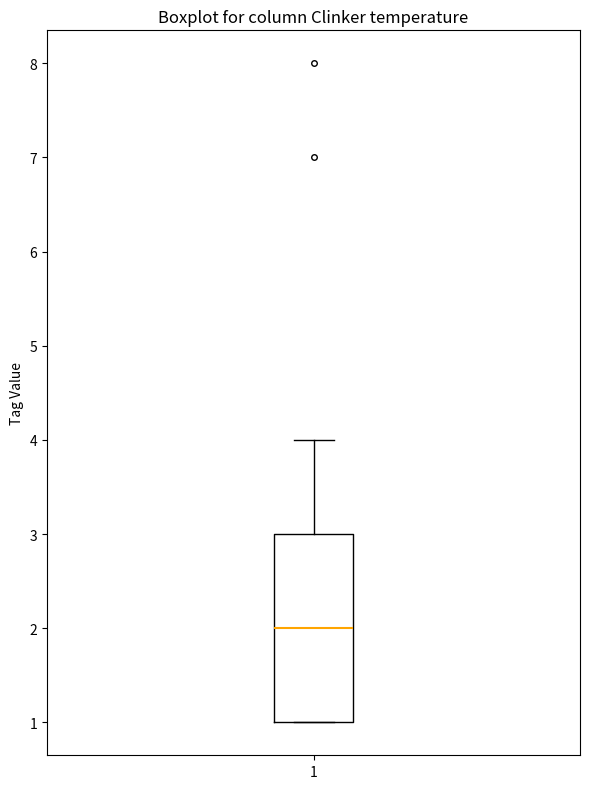

Read this box plot against the y-axis: the position of the median line, the range covered by the box, and the ends of both whiskers. The values are not printed on the chart, so give them approximately, as read against the axis.

median 2, box 1 to 3, whiskers 1 to 4